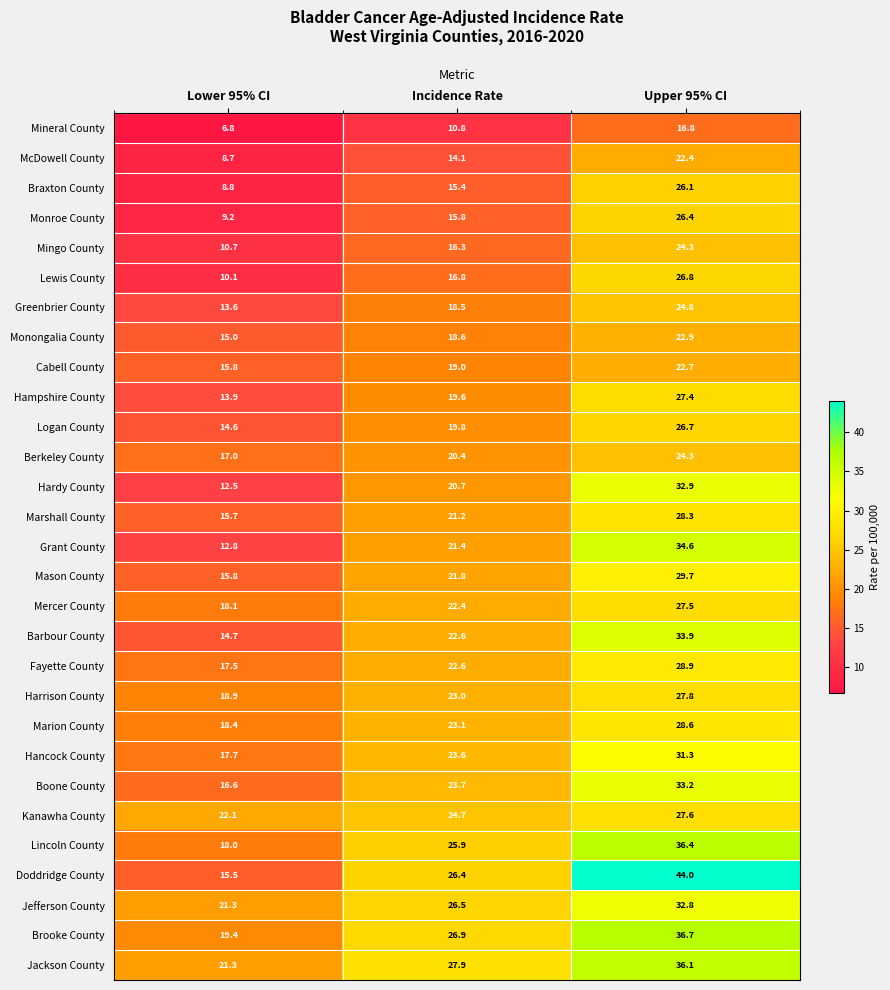

Which category has the highest value in the Greenbrier County series?

Upper 95% CI